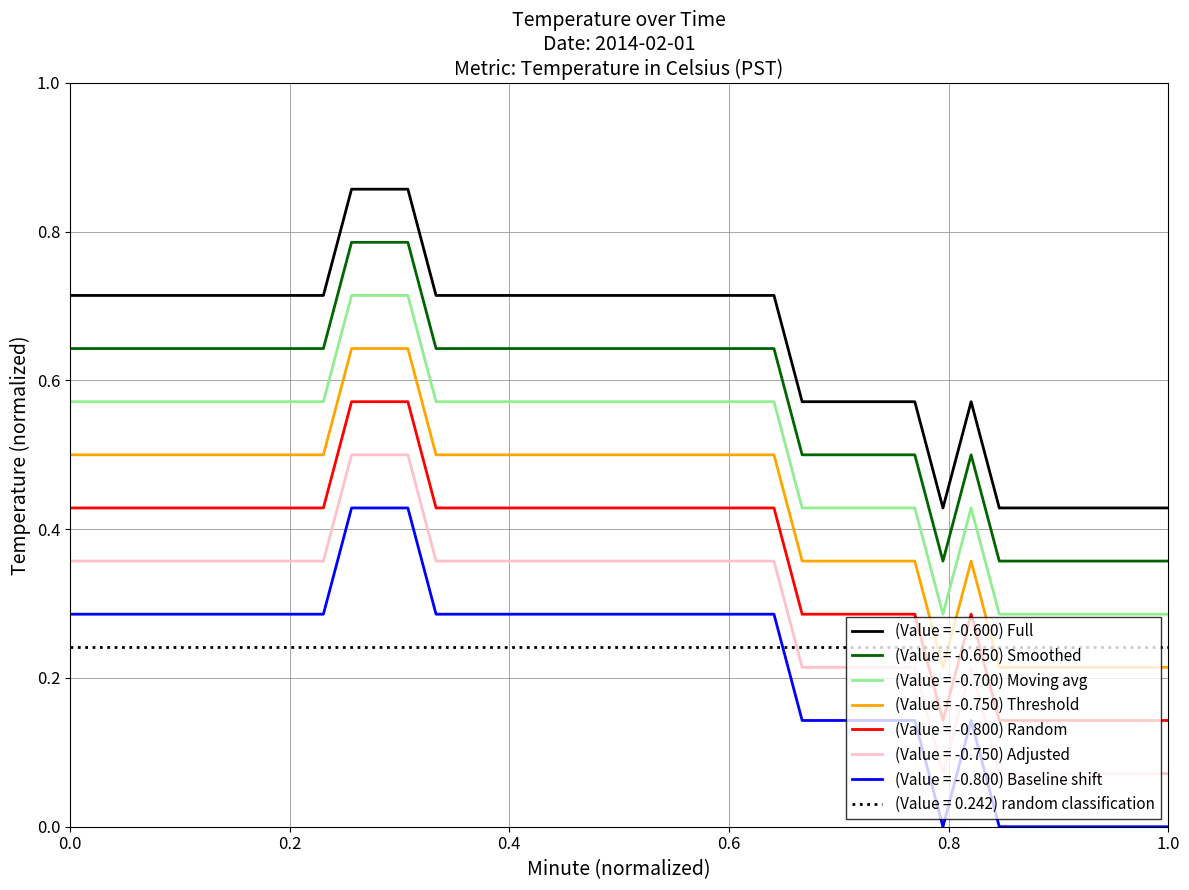

True or false: (Value = -0.750) Adjusted and (Value = -0.750) Threshold intersect in this chart.

False